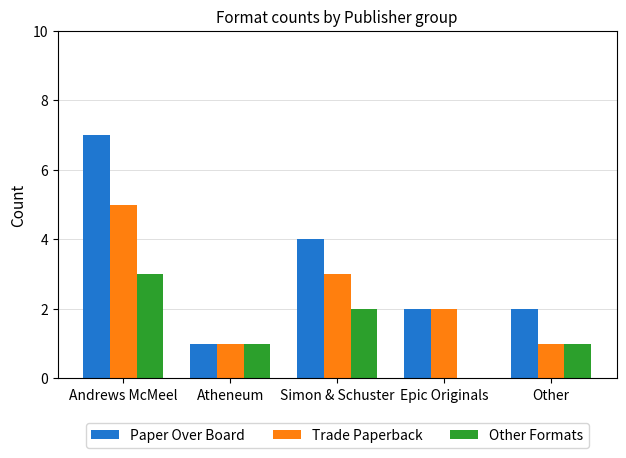

Which series changed the most between Andrews McMeel and Epic Originals?

Paper Over Board